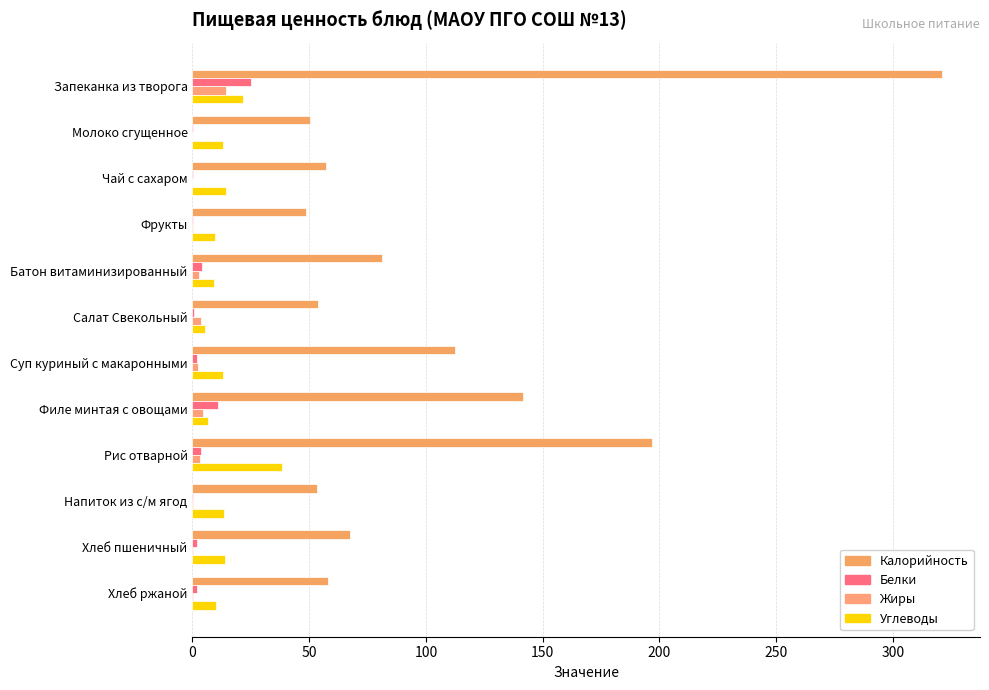

At which label is Белки closest to 12?

Филе минтая с овощами